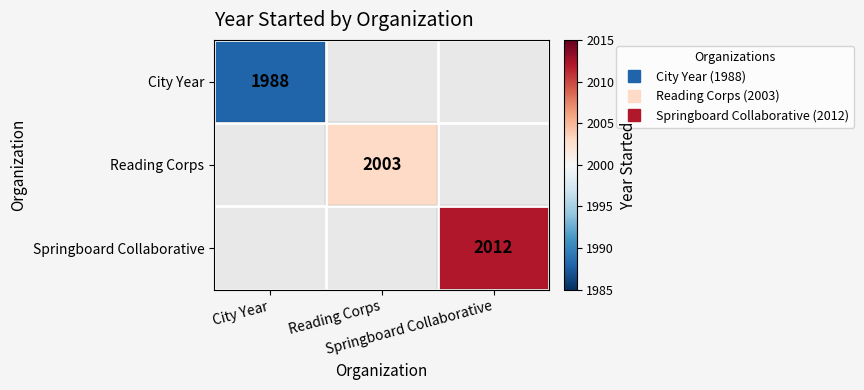

How many series are shown in this chart?

3